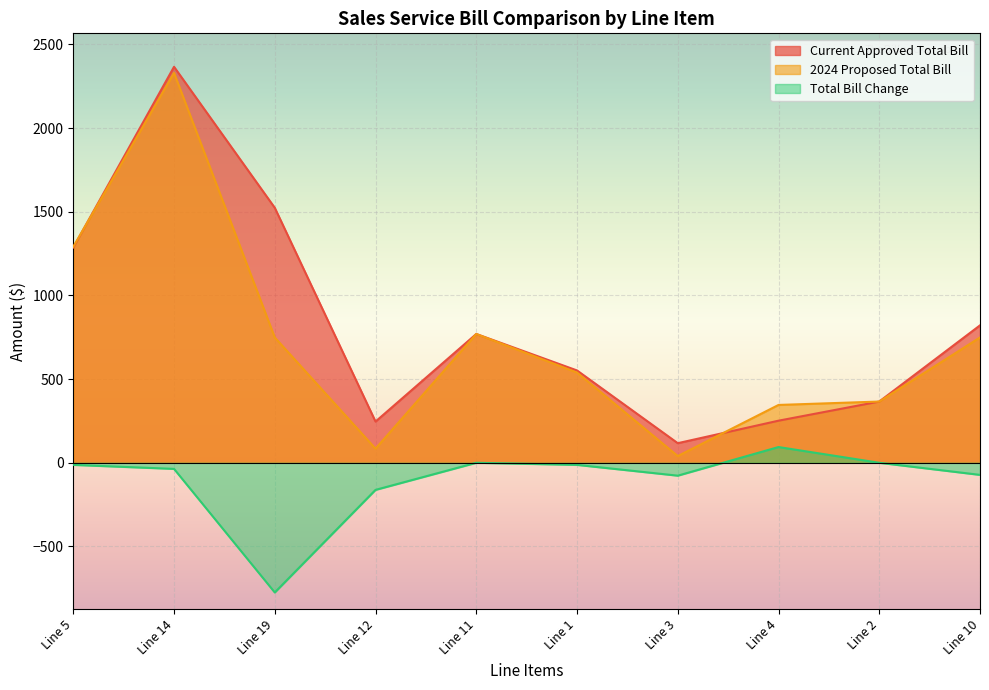

List the series in order of their peak value, lowest first.

Total Bill Change, 2024 Proposed Total Bill, Current Approved Total Bill